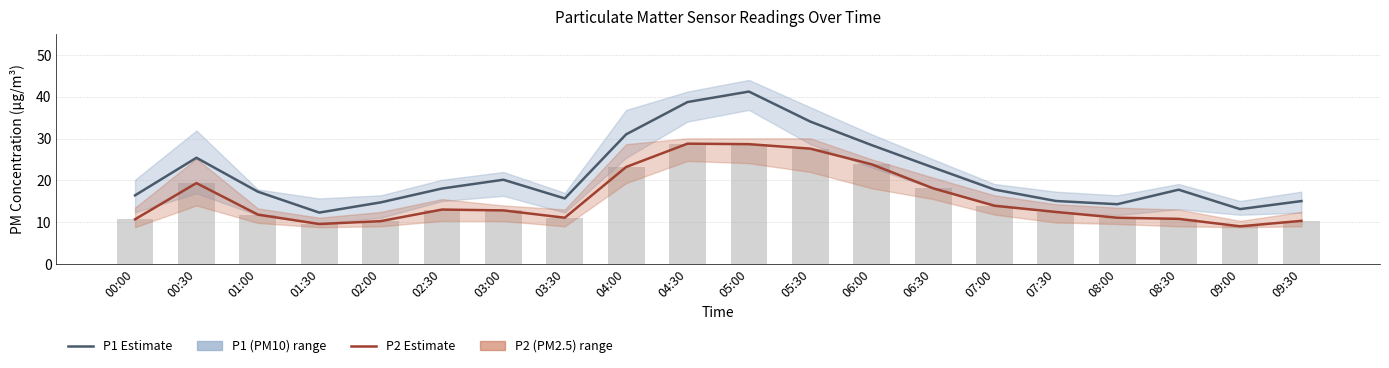

The value of P1 (PM10) at 09:30 is 22.7. True or false?

False